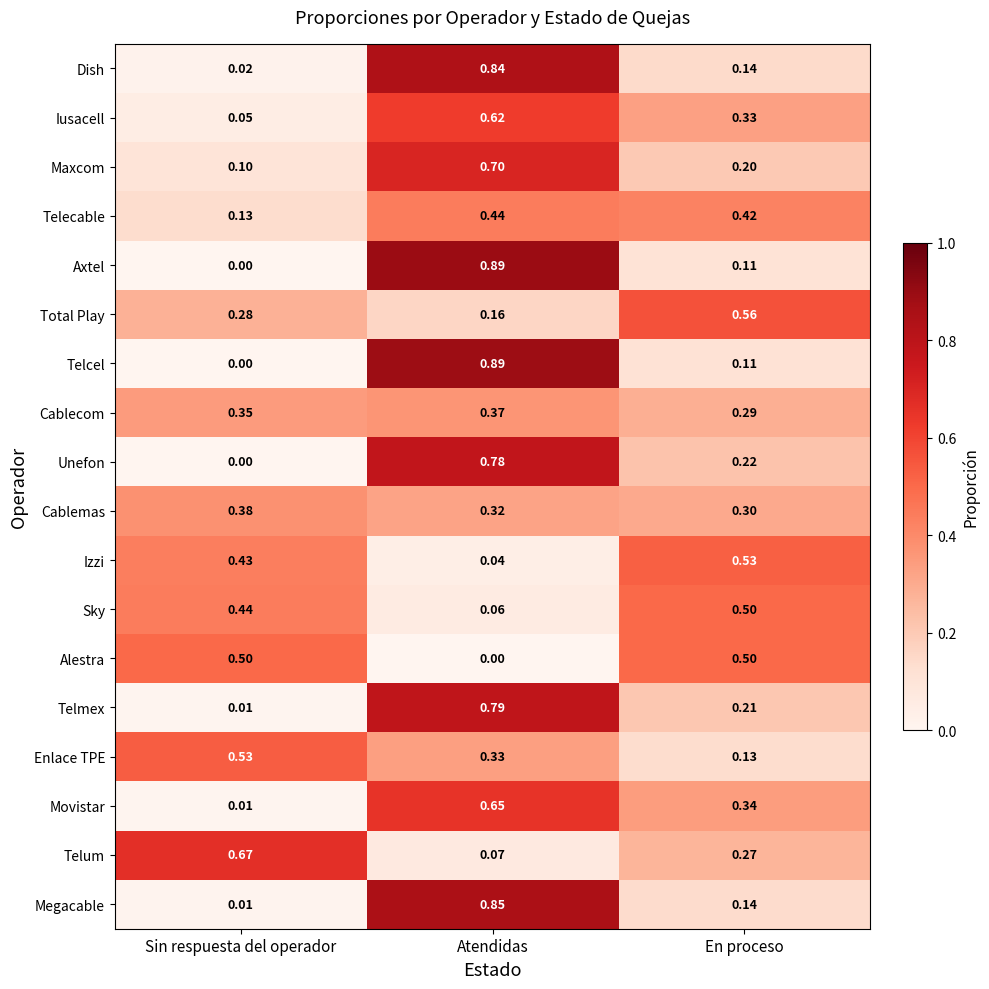

At which category is the sum across all series the highest?

Atendidas